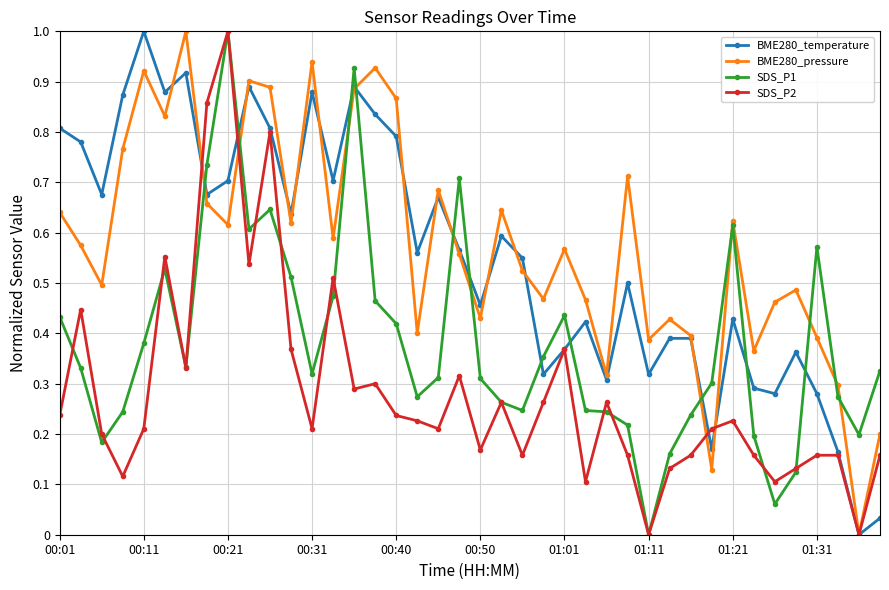

How many values in BME280_pressure are above zero?

39